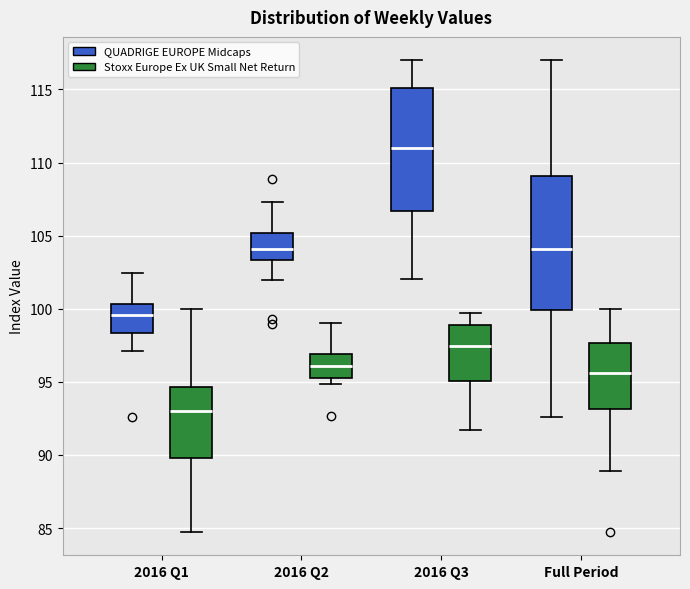

Reading left to right, transcribe this box plot: for each box, give where its median line is, the range the box spans, and where its two whiskers end, as read against the y-axis. The values are not printed on the chart, so give them approximately, as read against the axis.

2016 Q1 (QUADRIGE EUROPE Midcaps): median 99.5, box 98.5 to 100.5, whiskers 97.0 to 102.5
2016 Q1 (Stoxx Europe Ex UK Small Net Return): median 93.0, box 90.0 to 94.5, whiskers 85.0 to 100.0
2016 Q2 (QUADRIGE EUROPE Midcaps): median 104.0, box 103.5 to 105.0, whiskers 102.0 to 107.5
2016 Q2 (Stoxx Europe Ex UK Small Net Return): median 96.0, box 95.0 to 97.0, whiskers 95.0 (just below the box's lower edge) to 99.0
2016 Q3 (QUADRIGE EUROPE Midcaps): median 111.0, box 106.5 to 115.0, whiskers 102.0 to 117.0
2016 Q3 (Stoxx Europe Ex UK Small Net Return): median 97.5, box 95.0 to 99.0, whiskers 91.5 to 99.5
Full Period (QUADRIGE EUROPE Midcaps): median 104.0, box 100.0 to 109.0, whiskers 92.5 to 117.0
Full Period (Stoxx Europe Ex UK Small Net Return): median 95.5, box 93.0 to 97.5, whiskers 89.0 to 100.0